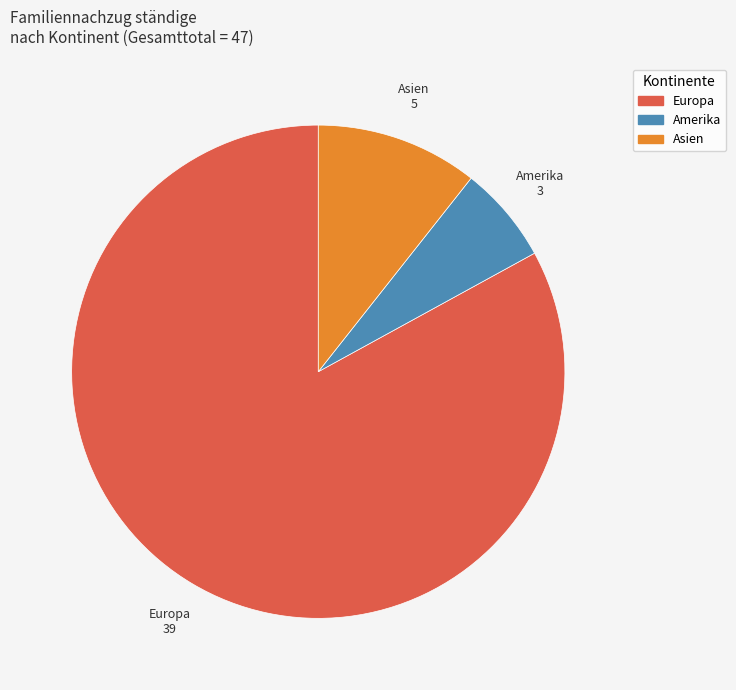

Is there a majority slice in this chart?

Yes